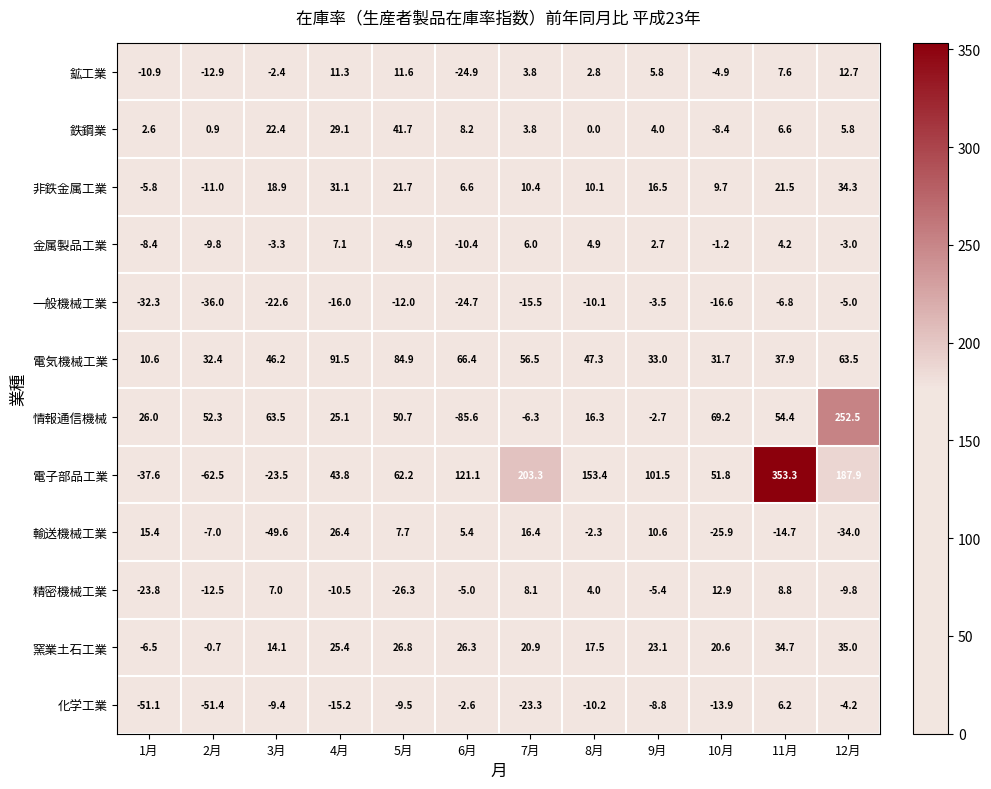

Rank the categories by 電気機械工業 value from lowest to highest.

1月, 10月, 2月, 9月, 11月, 3月, 8月, 7月, 12月, 6月, 5月, 4月